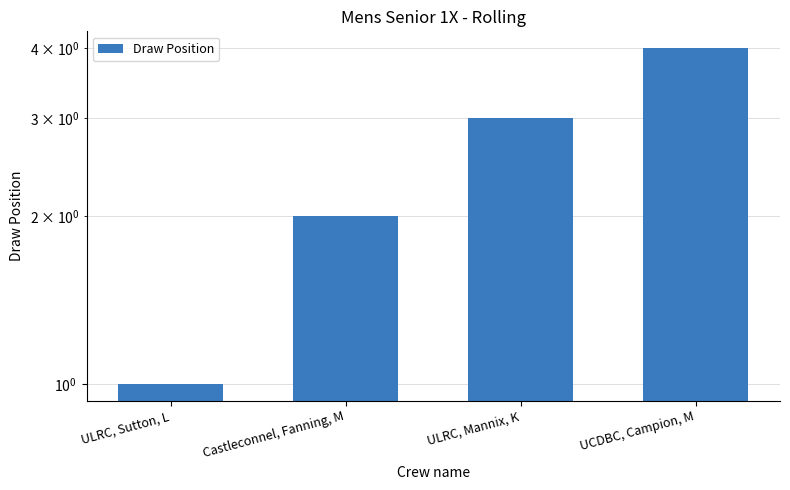

Reading left to right, extract all data points from this chart.

1	2	3	4